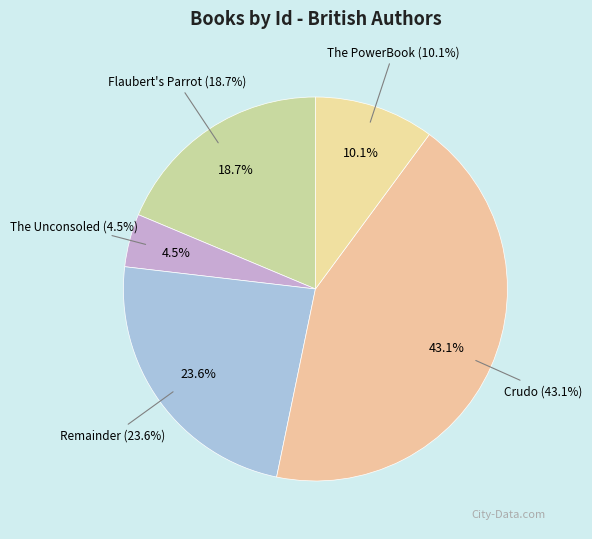

What portion of the pie excludes Flaubert's Parrot?

81.3%